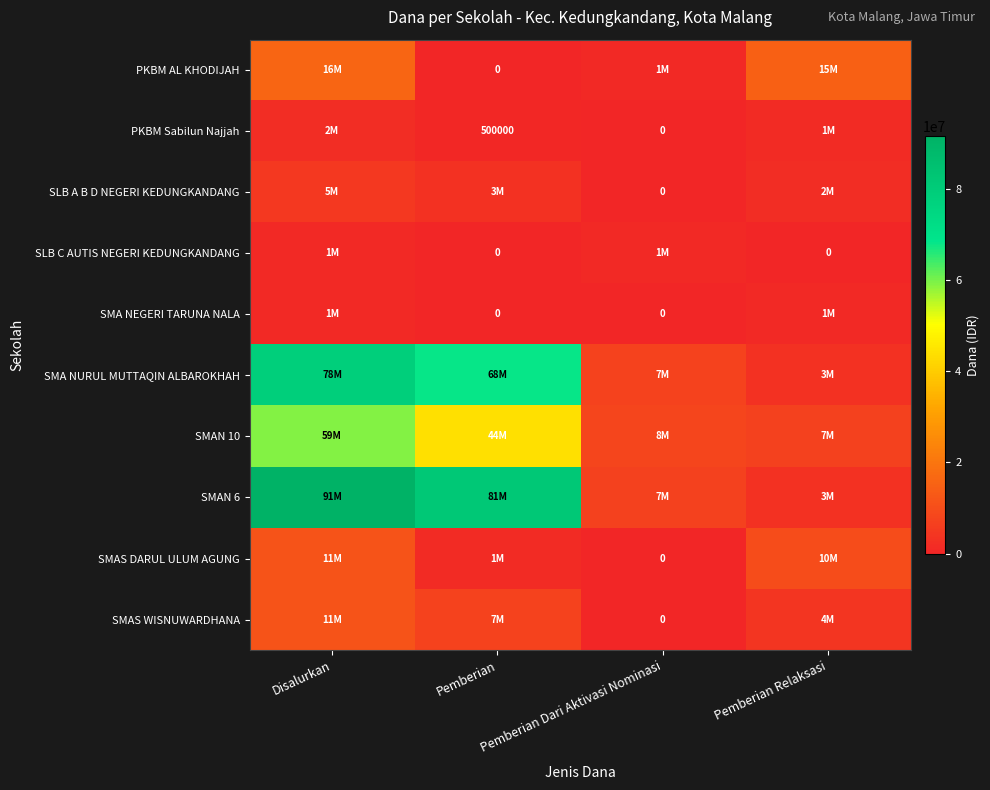

Is it true that PKBM Sabilun Najjah equals 838050 at Pemberian?

False